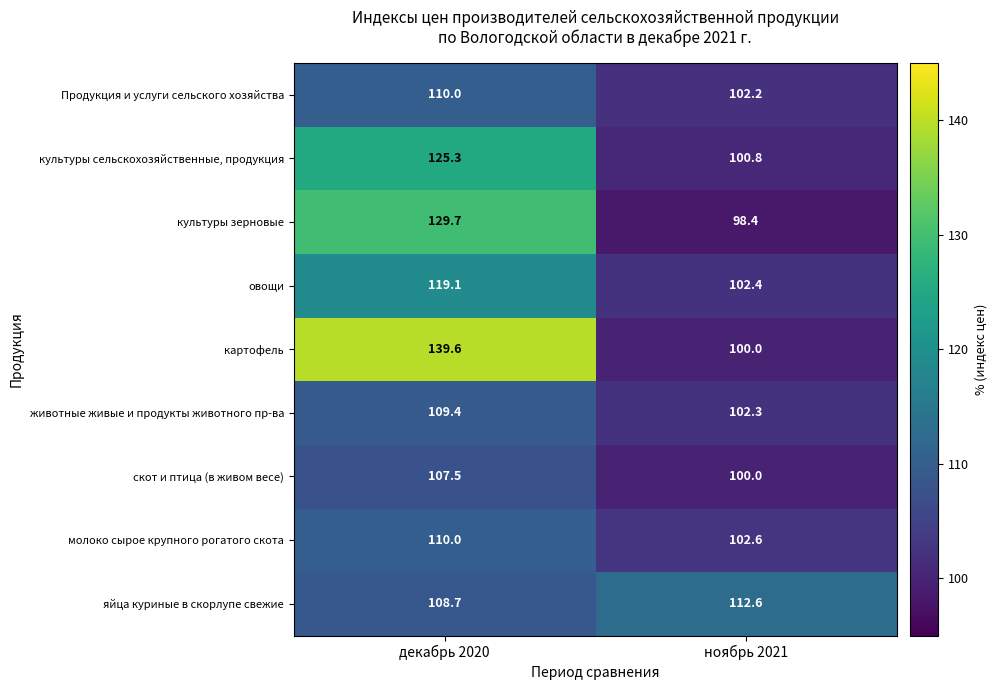

At which category is the sum across all series the highest?

декабрь 2020